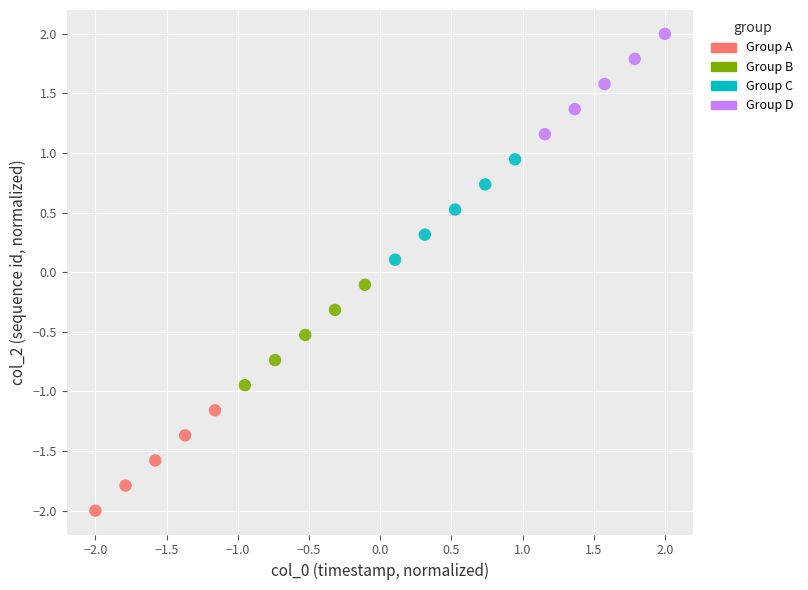

Which series reaches the maximum Y coordinate?

Group D